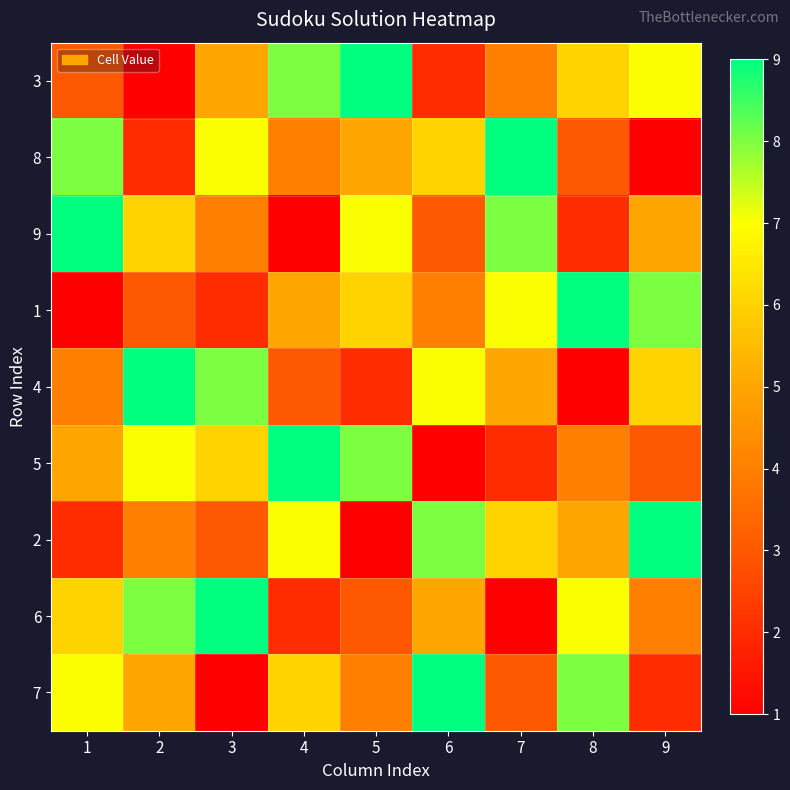

List the series in order of their peak value, lowest first.

3, 8, 9, 1, 4, 5, 2, 6, 7